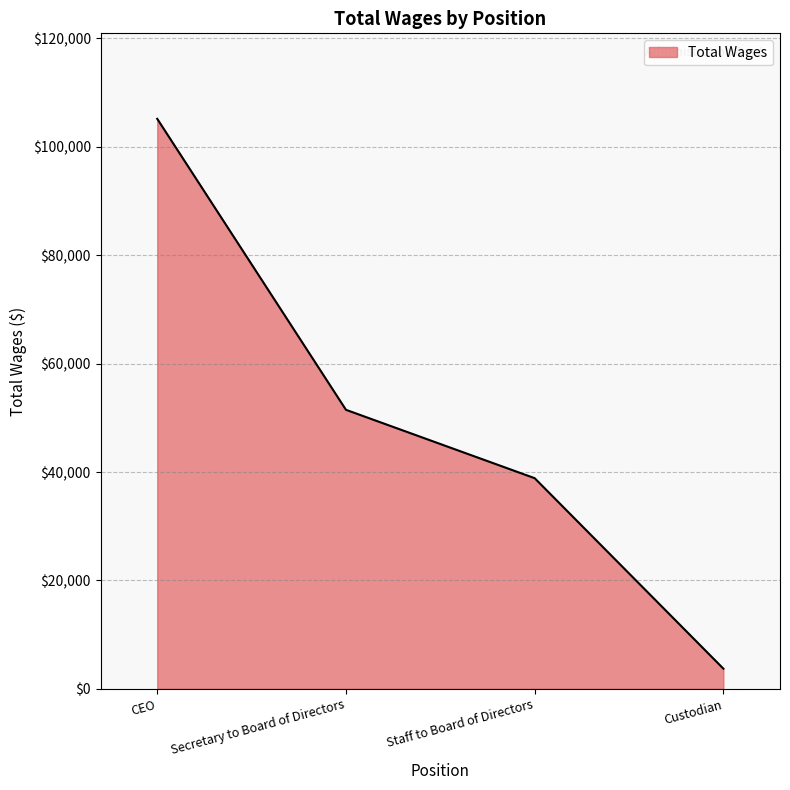

Rank the categories by value from lowest to highest.

Custodian, Staff to Board of Directors, Secretary to Board of Directors, CEO